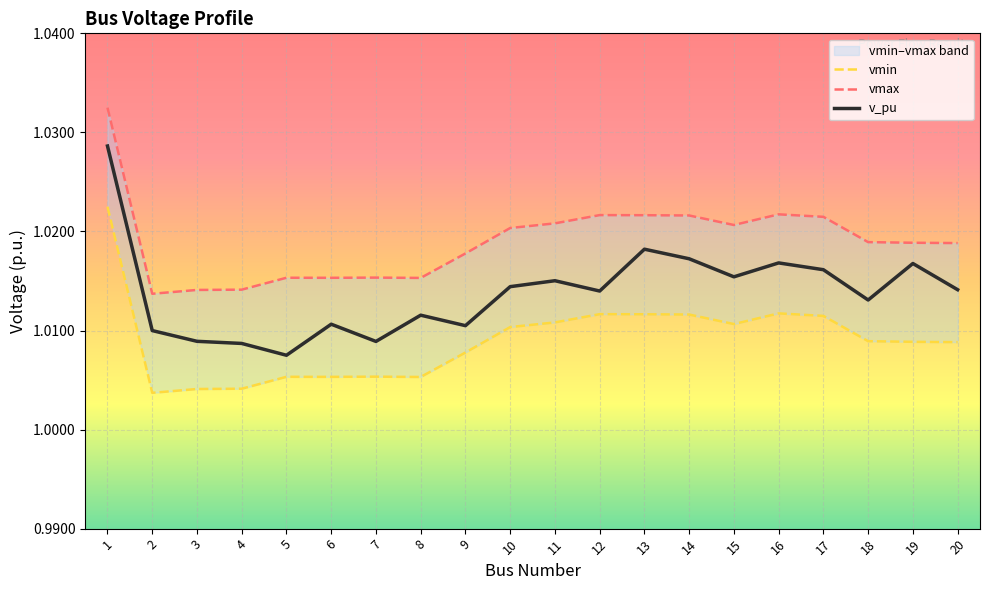

At 20, list the series in order from largest to smallest.

vmax, v_pu, vmin